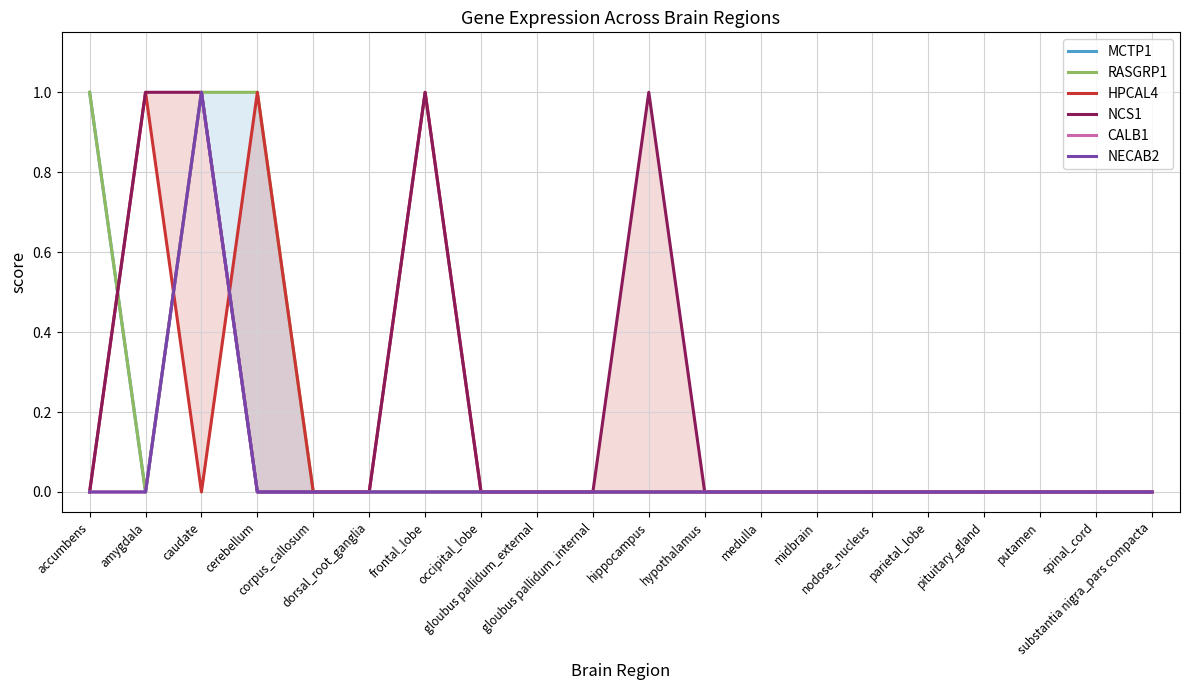

Between which two adjacent categories do RASGRP1 and NCS1 first intersect?

accumbens and amygdala